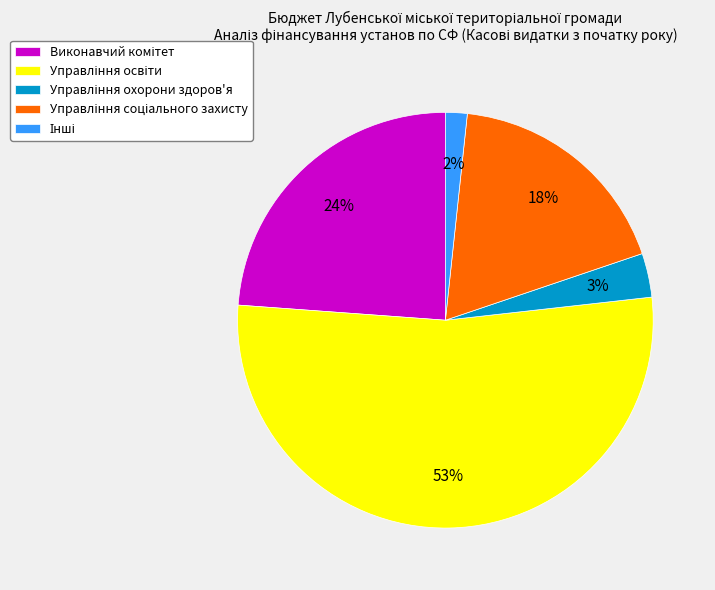

How many segments does this pie chart have?

5